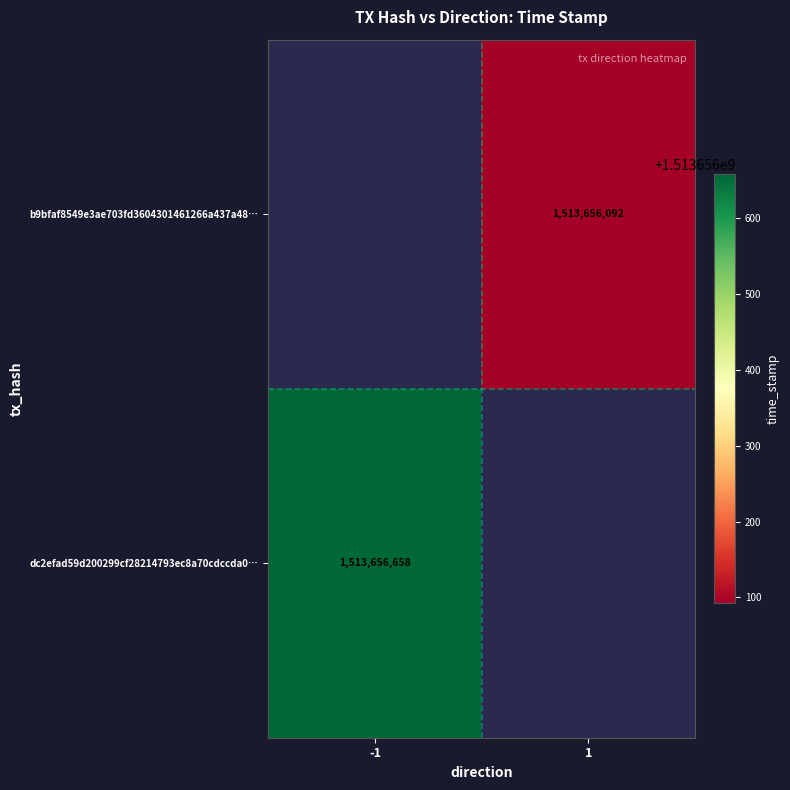

Which series has the widest spread of values?

dc2efad59d200299cf28214793ec8a70cdccda0